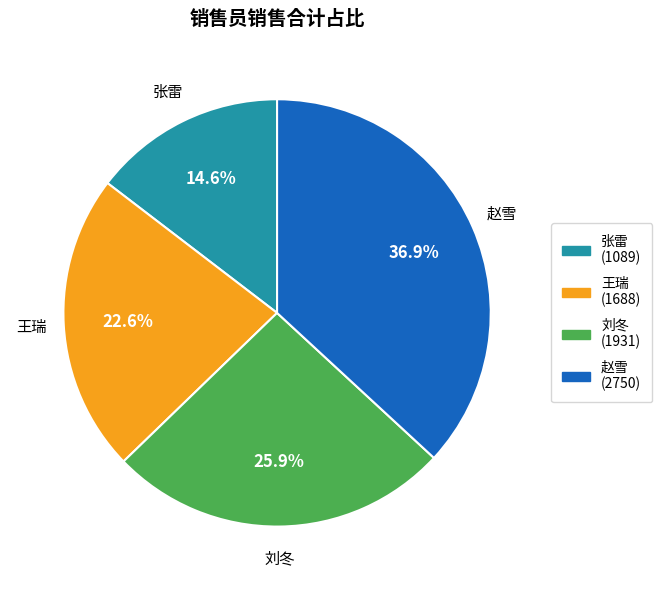

Is 王瑞 the majority of the pie?

No